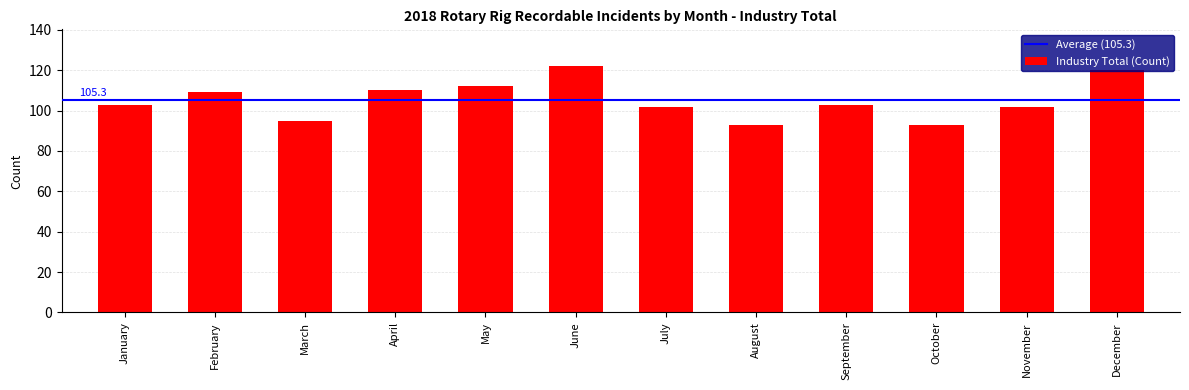

How many data points does each series have?

12